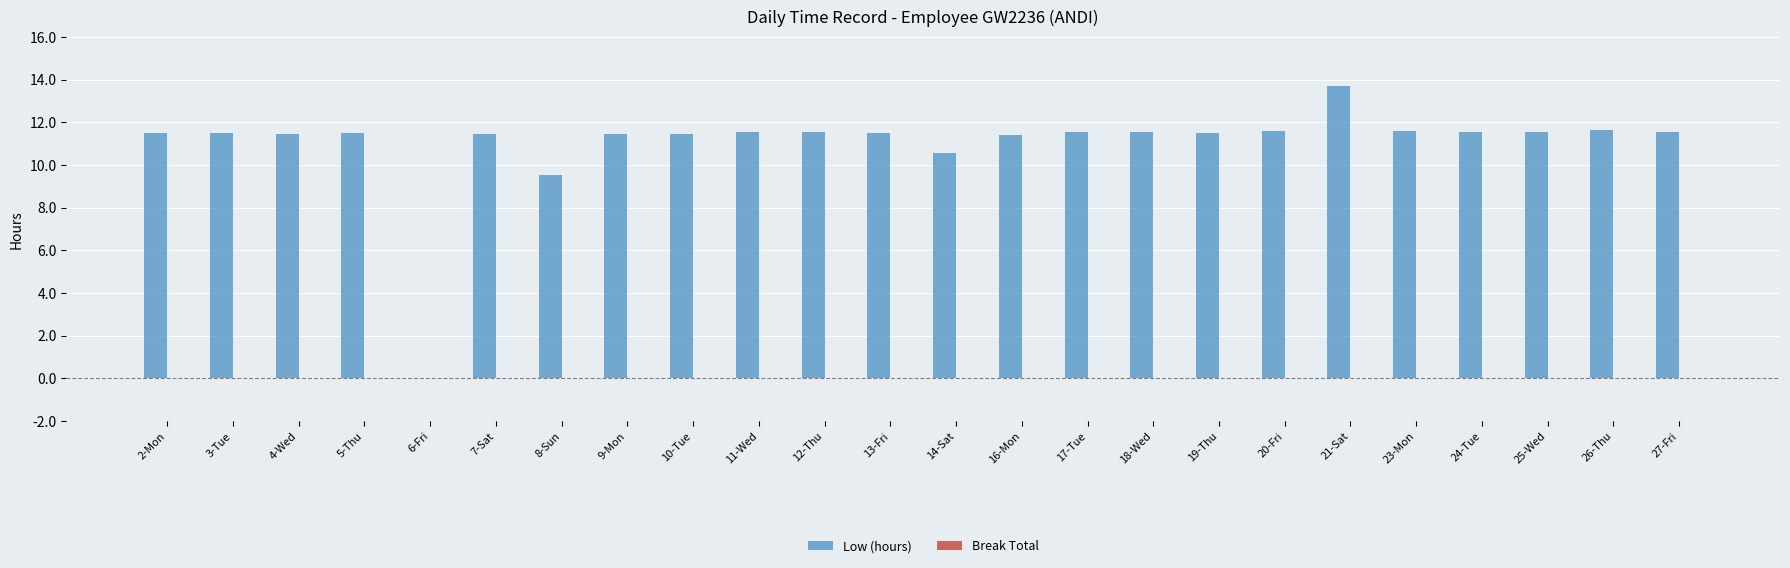

How many categories are shown in the chart?

24